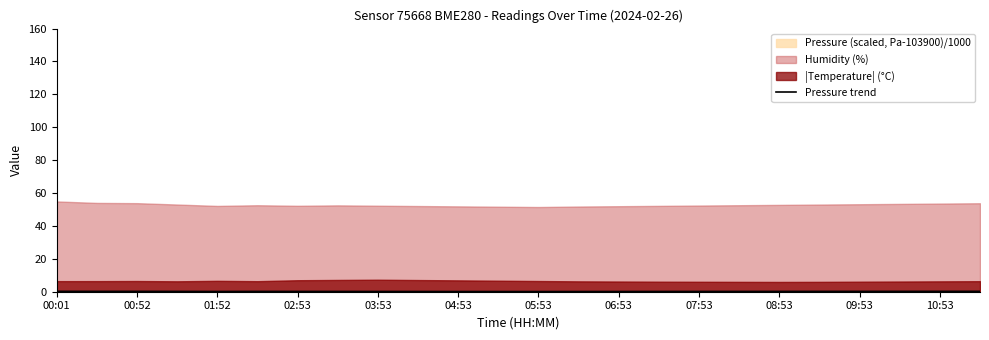

How many interior local valleys (lower than both neighbors) does the data have?

3